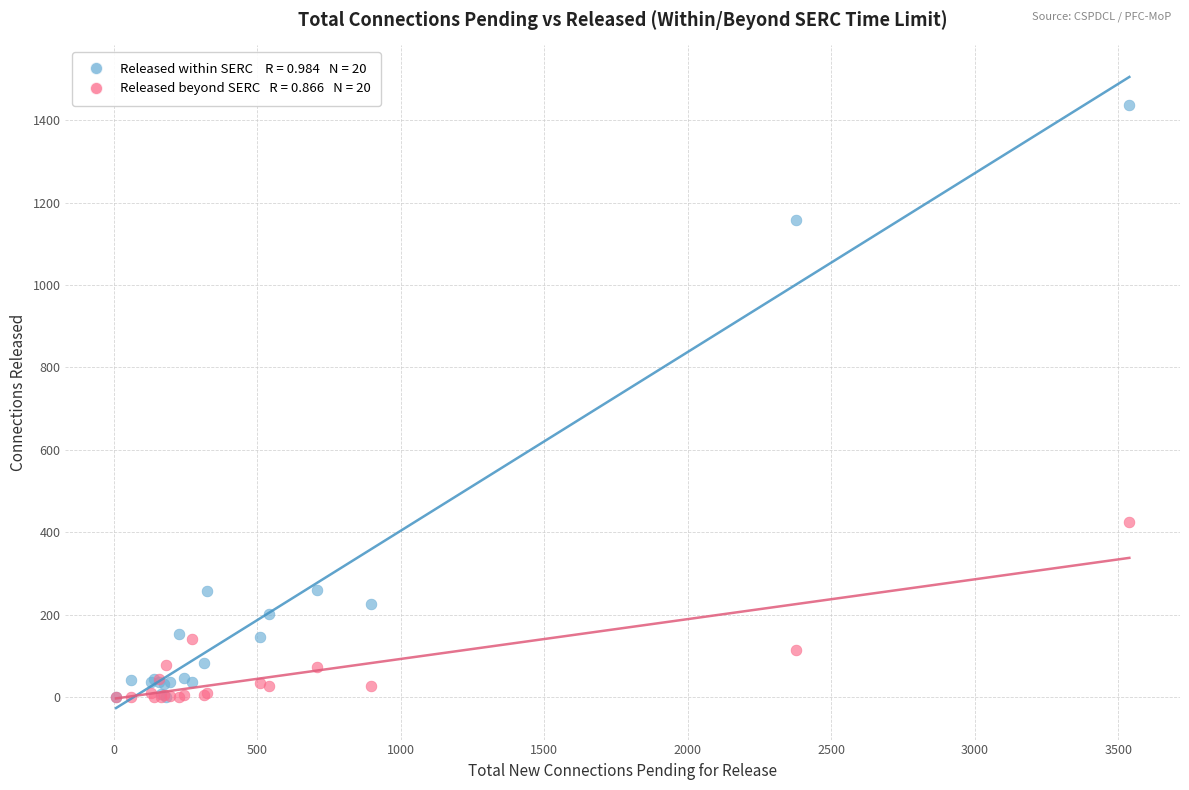

Across all series, what Y value is closest to 718?

424